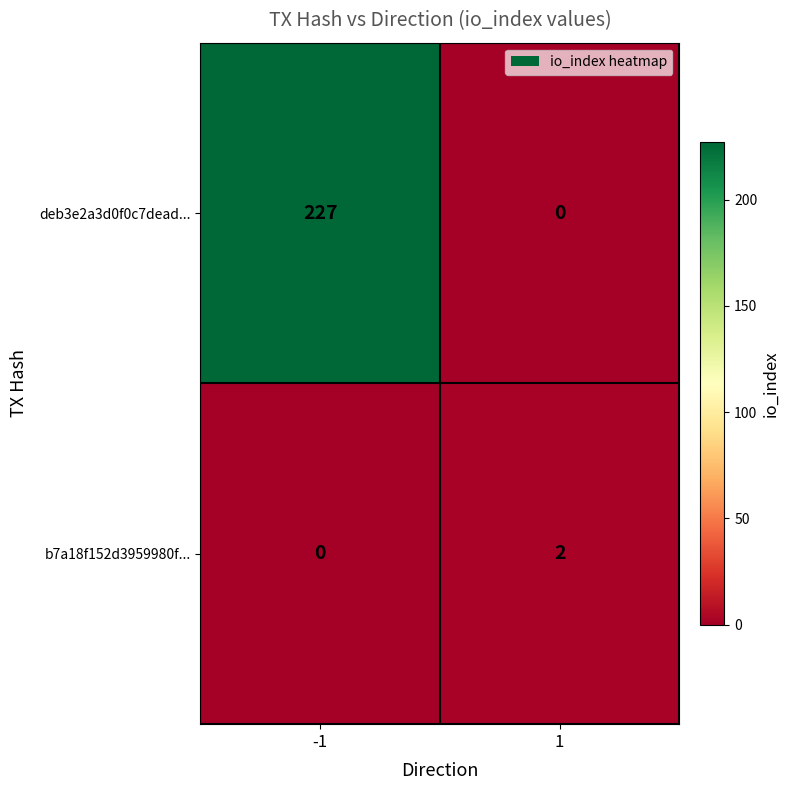

Which series has the widest spread of values?

deb3e2a3d0f0c7dead...